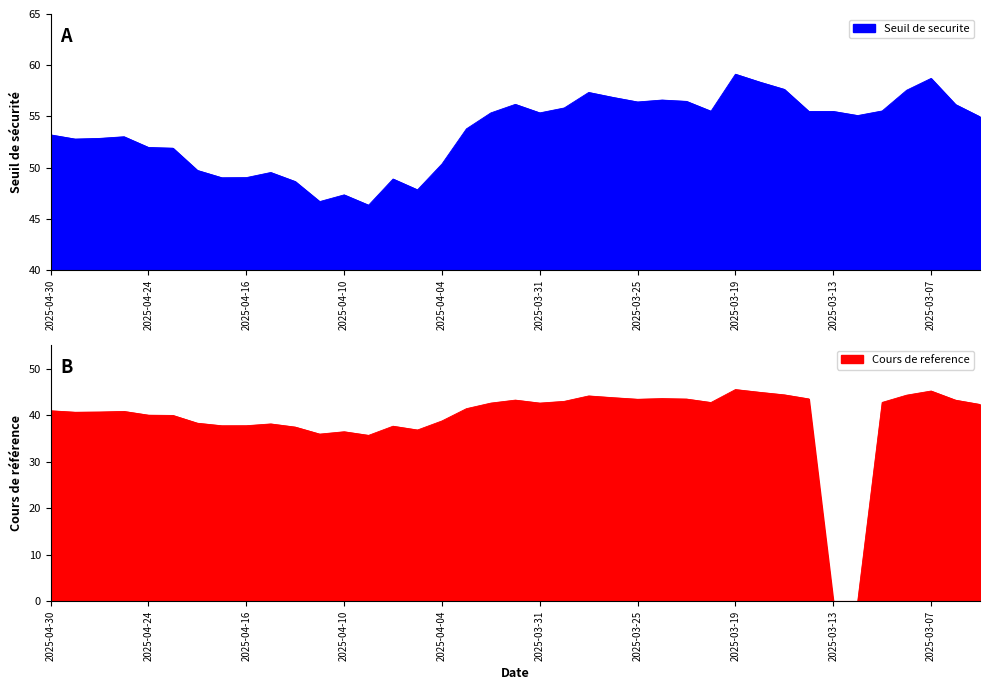

How many values in the Cours de reference series are below 41?

19